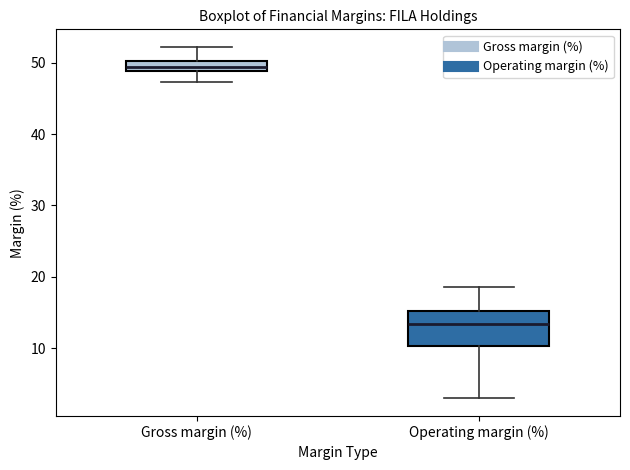

Where does the median line of the box for Operating margin (%) sit on the y-axis? The values are not printed on the chart, so give them approximately, as read against the axis.

13